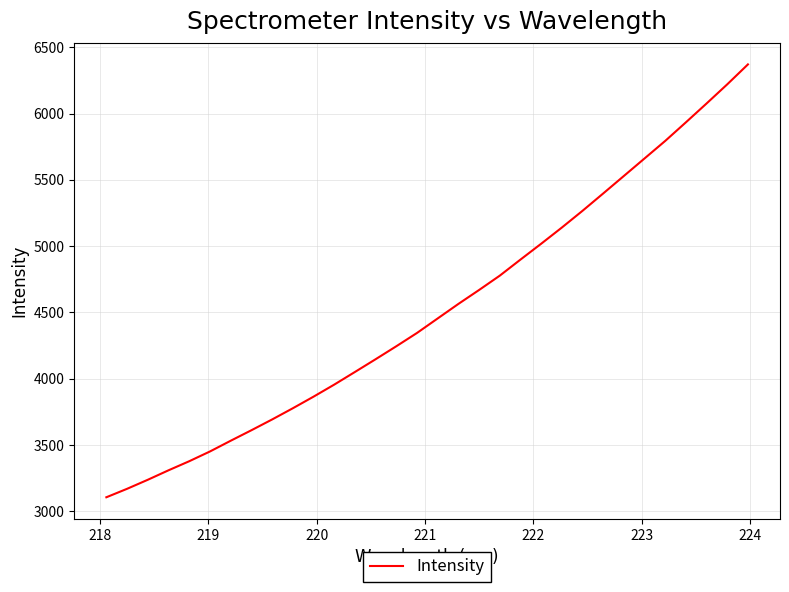

What is the difference between the maximum and minimum values?

3265.3